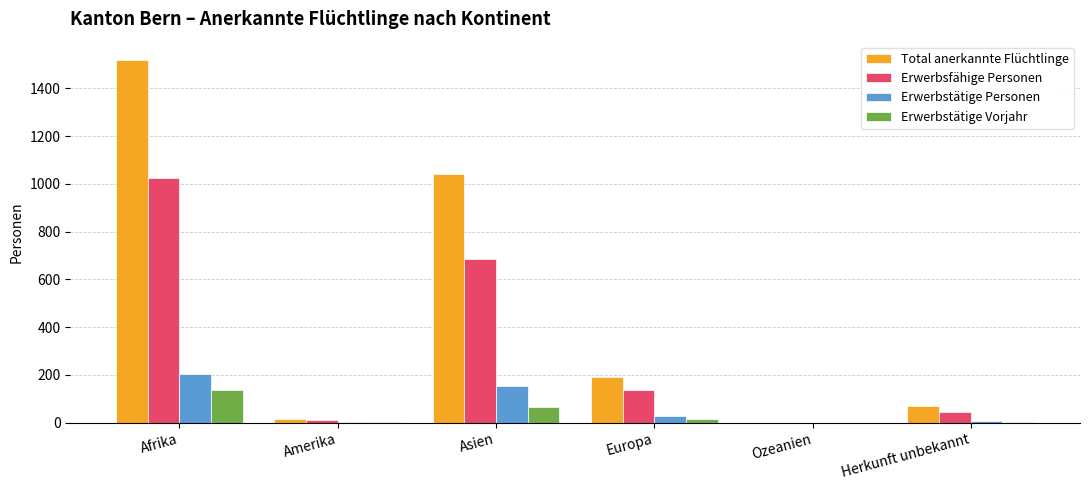

At which label does Total anerkannte Flüchtlinge first exceed 190?

Afrika